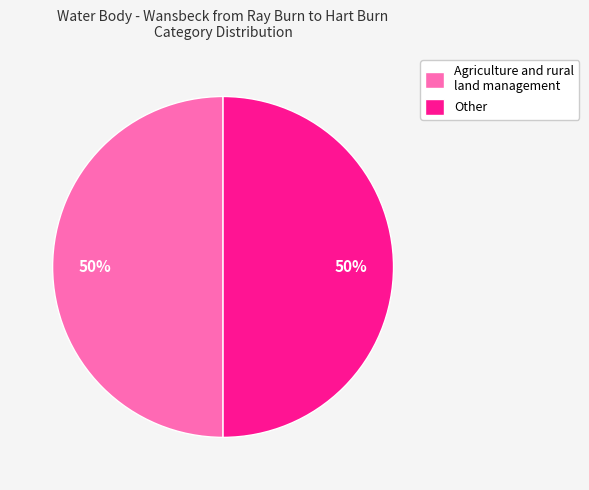

To the nearest percent, what portion does Other represent?

50%